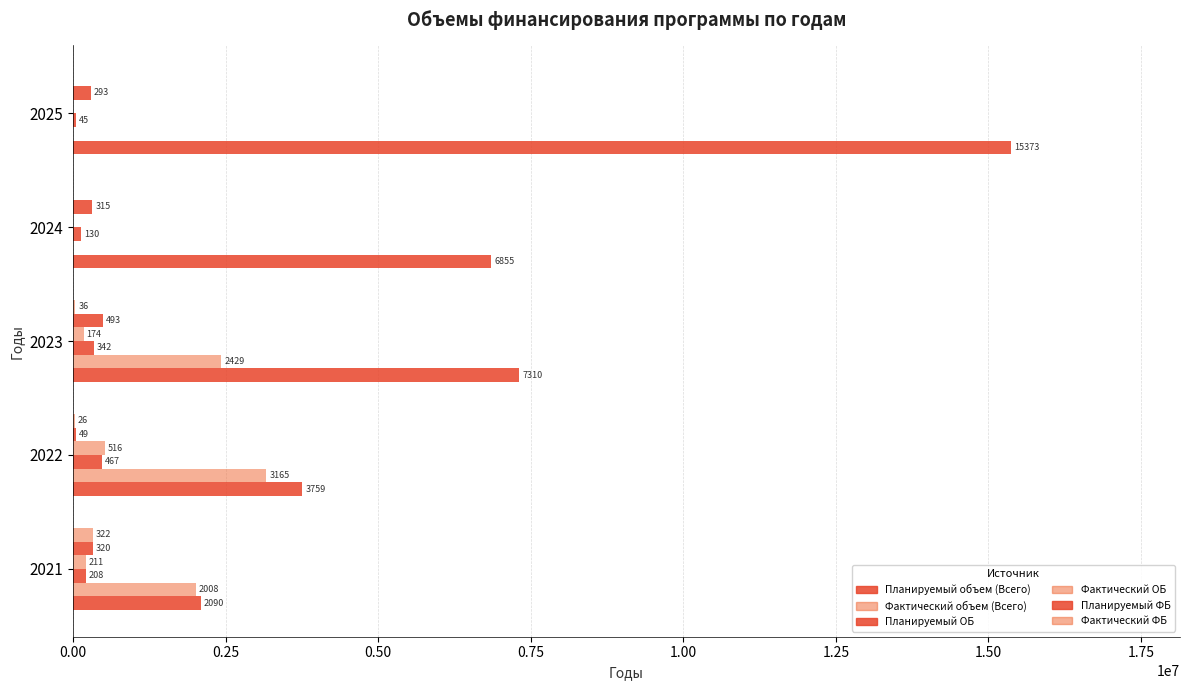

Reading right to left, what are all the values shown in this chart?

Планируемый объем (Всего): 15372589.0	6854889.2	7309554.7	3758949.5	2089708.3
Фактический объем (Всего): 0.0	0.0	2428933.9	3164827.1	2008070.8
Планируемый ОБ: 44578.4	130012.7	341520.1	466963.5	207622.3
Фактический ОБ: 0.0	0.0	173602.1	516177.9	211244.7
Планируемый ФБ: 292921.6	315111.5	492770.4	48916.8	319605.2
Фактический ФБ: 0.0	0.0	35941.5	26079.8	321805.7